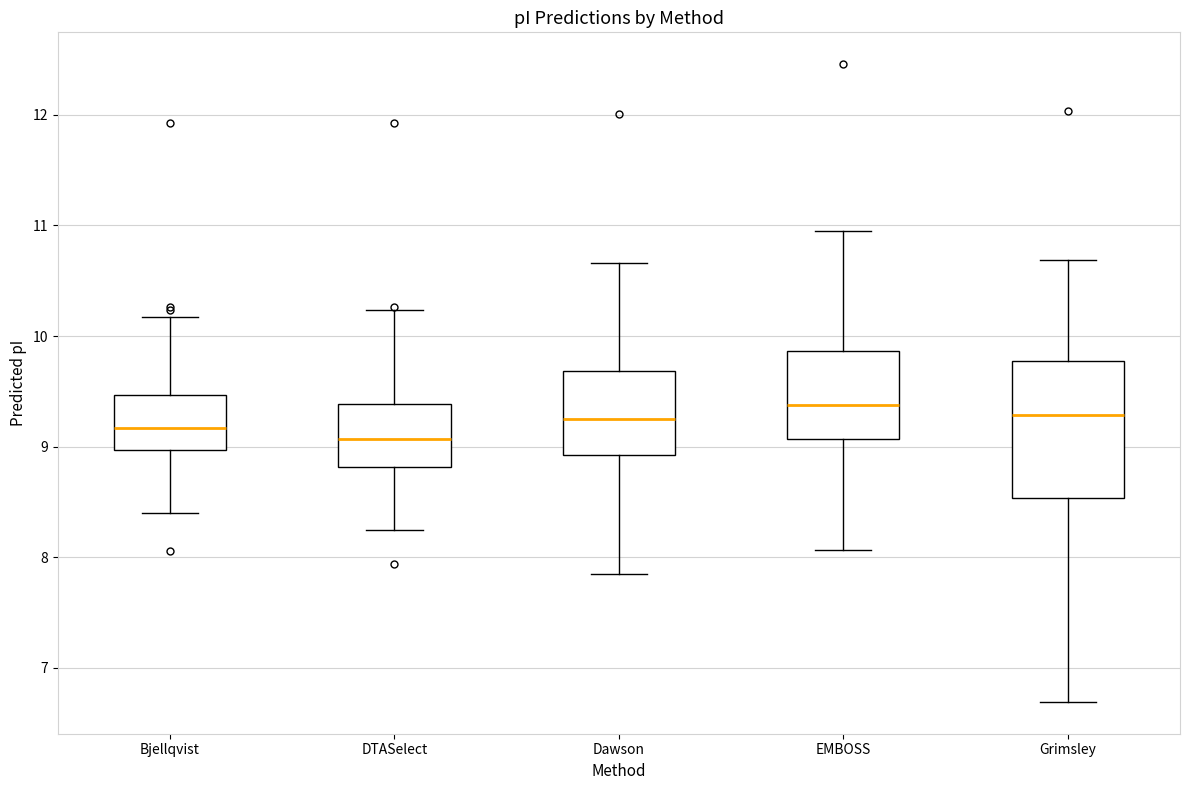

Which box is the tallest, from its lower edge to its upper edge?

Grimsley